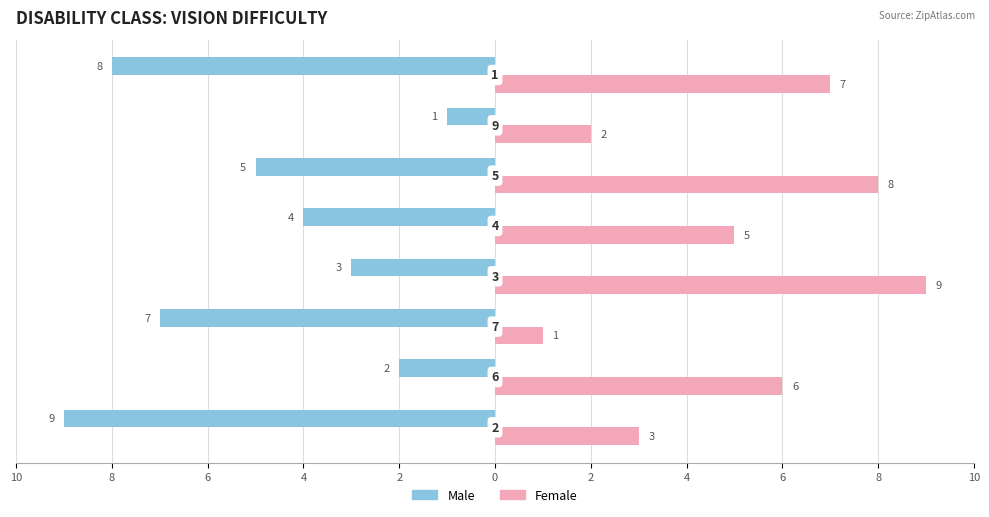

What are all the series names shown in the legend?

Male, Female